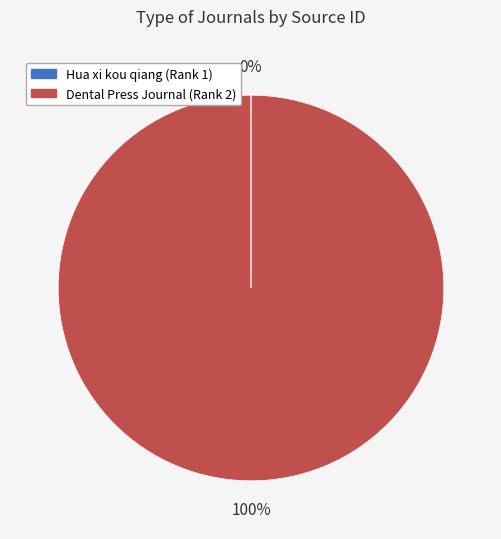

True or false: Dental Press Journal (Rank 2) accounts for 95% of the total.

False